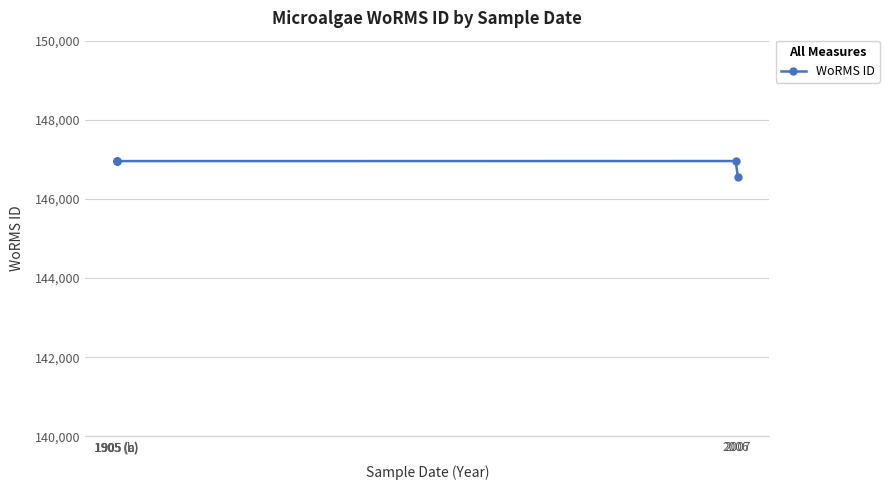

What is the sum of all values?

734369